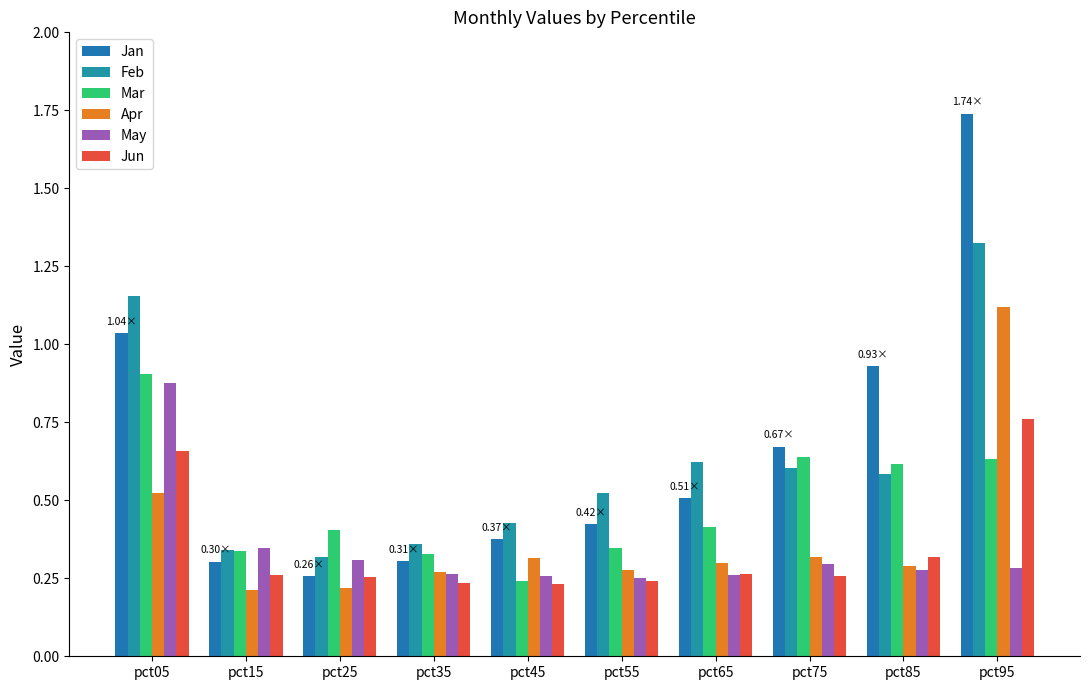

List the labels in order of Jun value, smallest first.

pct45, pct35, pct55, pct25, pct75, pct15, pct65, pct85, pct05, pct95